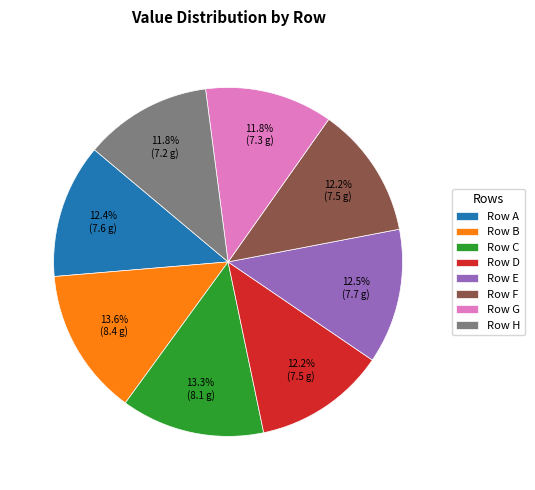

Does any single category account for the majority?

No